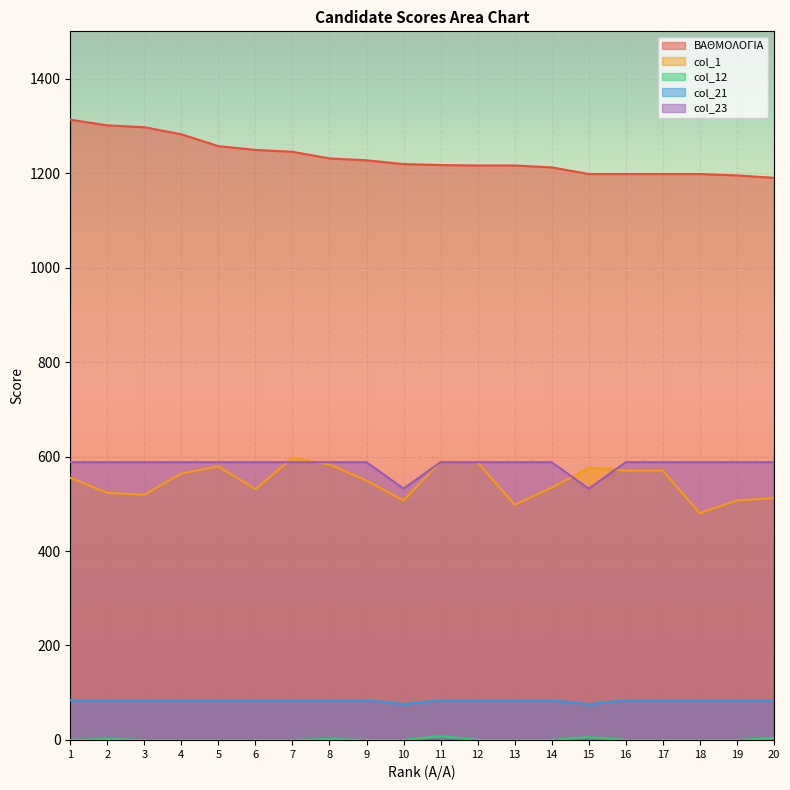

True or false: col_12 has more than 1 interior local peaks.

True